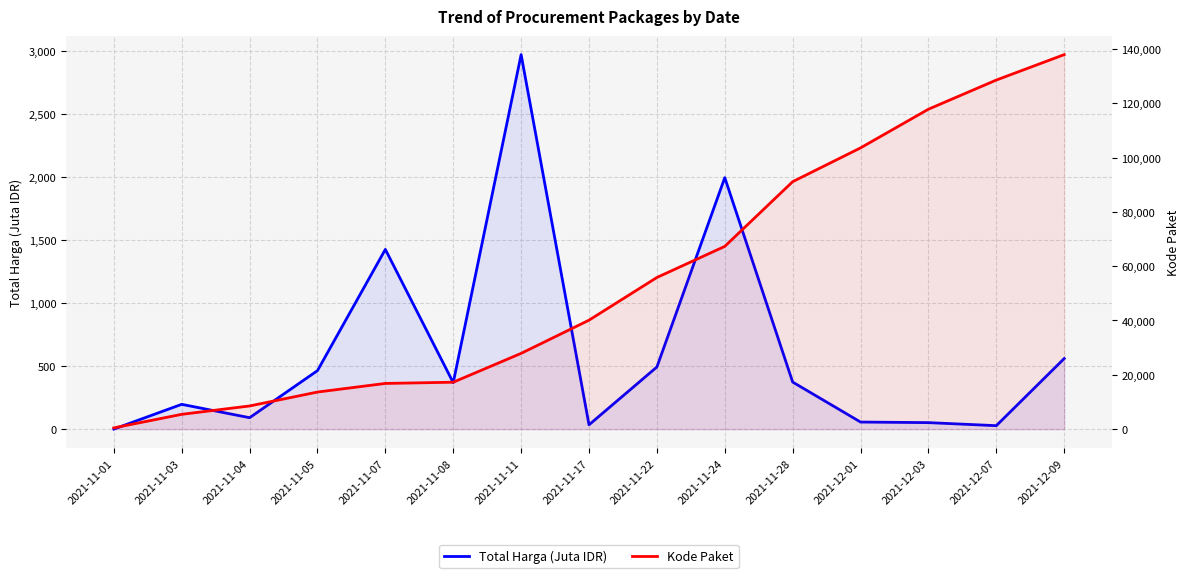

At which category is the sum across all series the highest?

2021-12-09